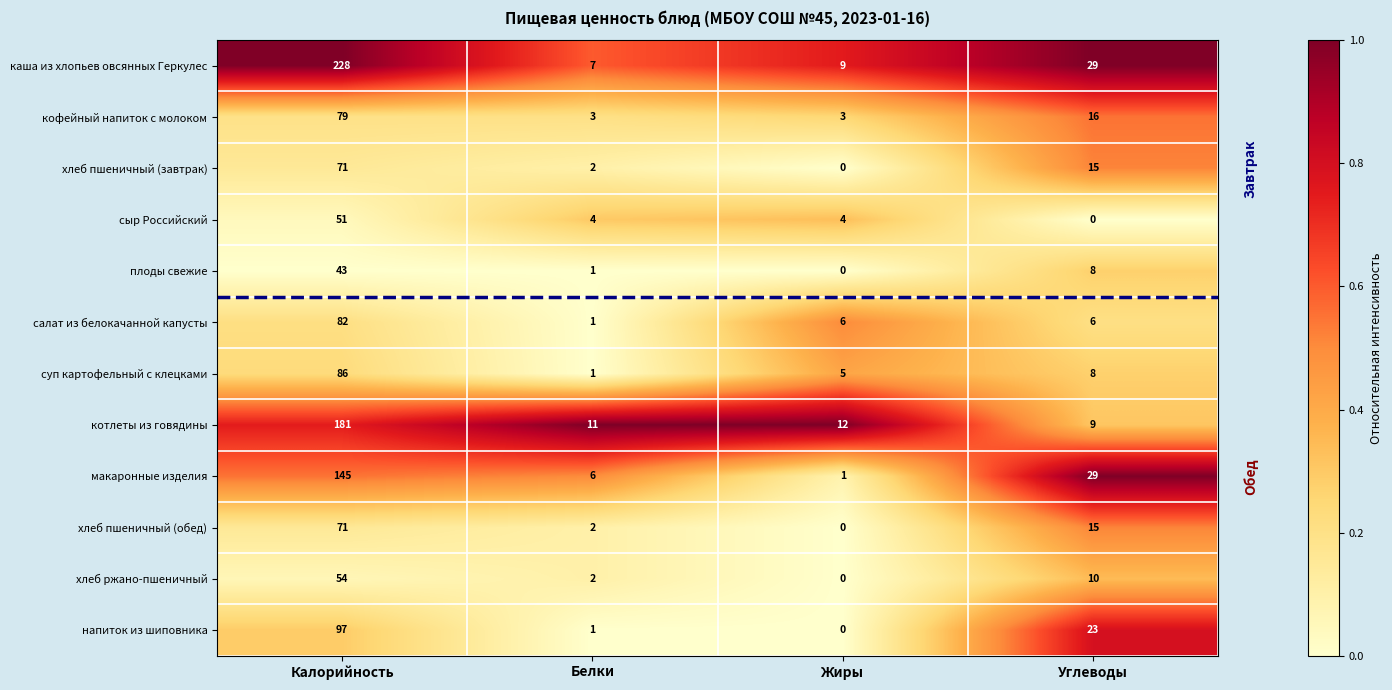

At which category does the chart reach its peak across all series?

Калорийность